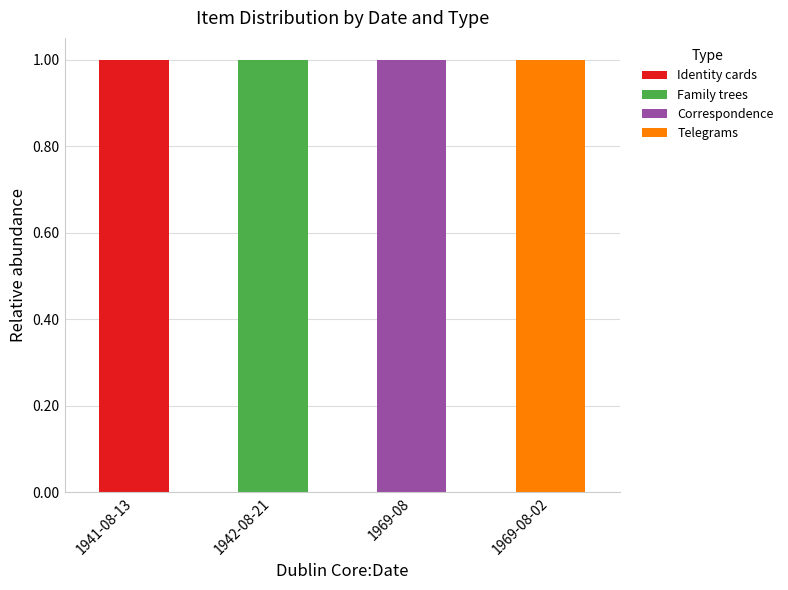

Which category has the highest value in the Identity cards series?

1941-08-13